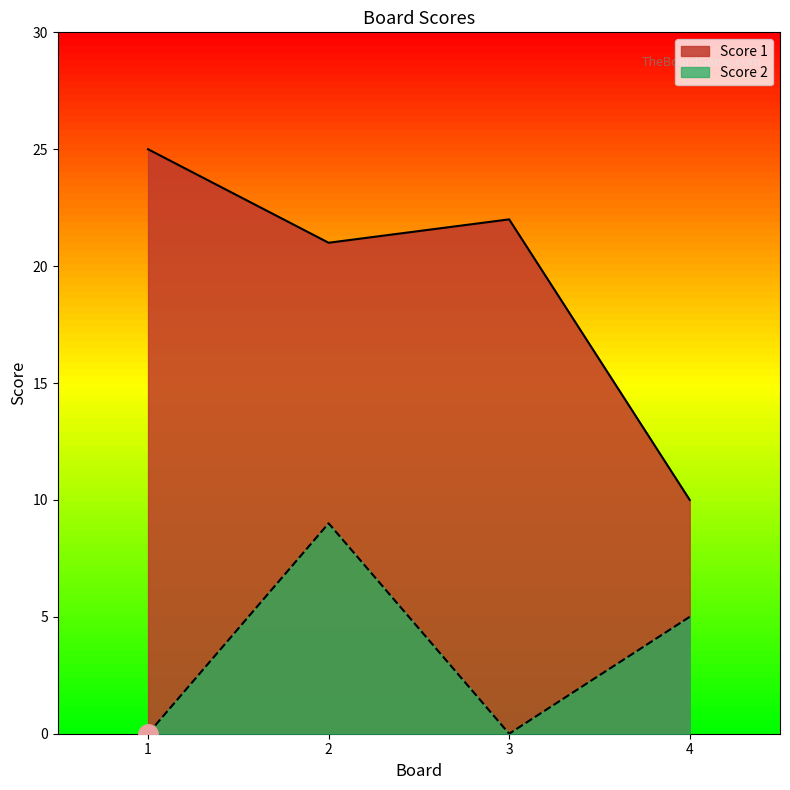

In Score 2, how many points are lower than both neighbors (excluding endpoints)?

1